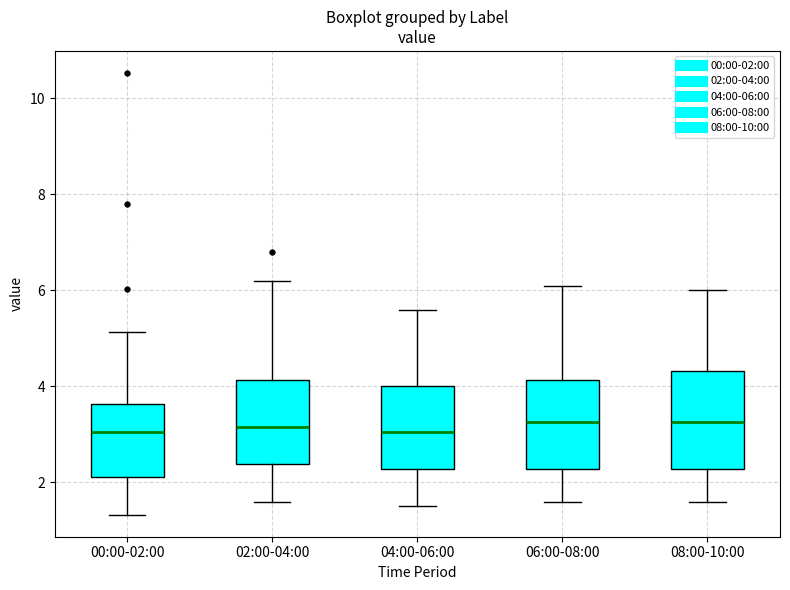

Reading left to right, transcribe this box plot: for each box, give where its median line is, the range the box spans, and where its two whiskers end, as read against the y-axis. The values are not printed on the chart, so give them approximately, as read against the axis.

00:00-02:00: median 3.0, box 2.2 to 3.6, whiskers 1.4 to 5.2
02:00-04:00: median 3.2, box 2.4 to 4.2, whiskers 1.6 to 6.2
04:00-06:00: median 3.0, box 2.2 to 4.0, whiskers 1.6 to 5.6
06:00-08:00: median 3.2, box 2.2 to 4.2, whiskers 1.6 to 6.2
08:00-10:00: median 3.2, box 2.2 to 4.4, whiskers 1.6 to 6.0